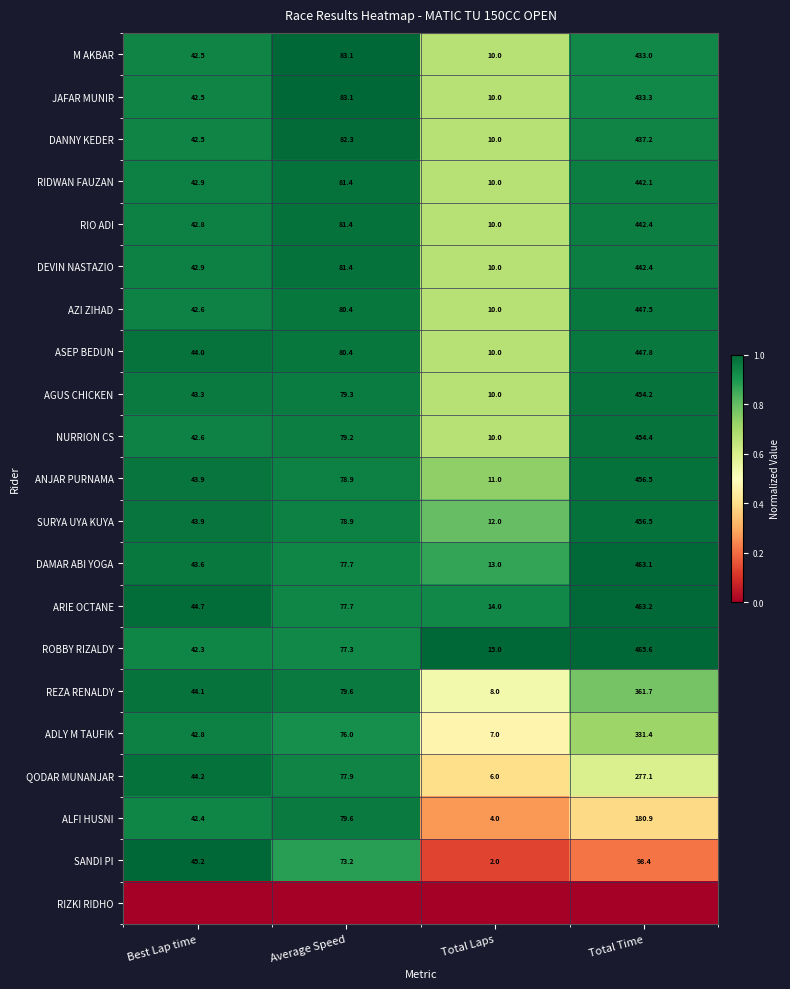

Rank the categories by DAMAR ABI YOGA value from highest to lowest.

Total Time, Average Speed, Best Lap time, Total Laps